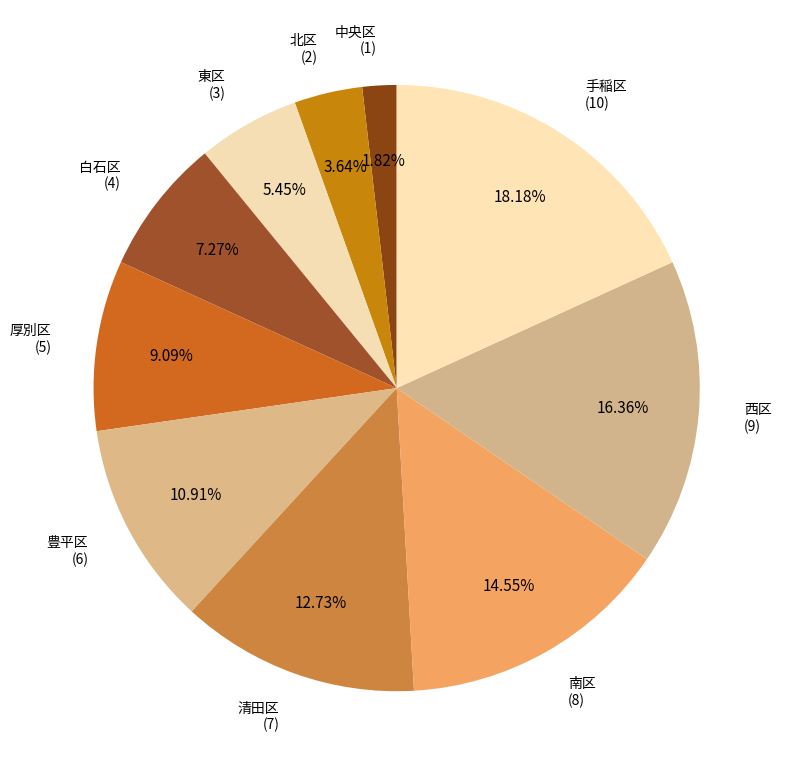

To the nearest percent, what is the average slice percentage?

10%